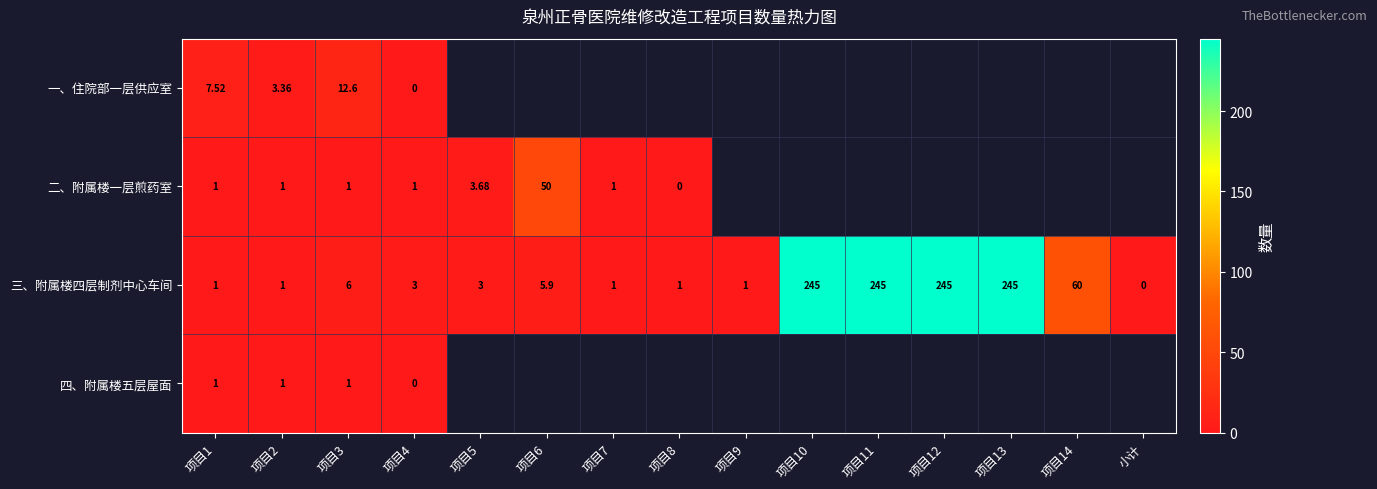

What is the highest value of the 四、附属楼五层屋面 series?

1.0